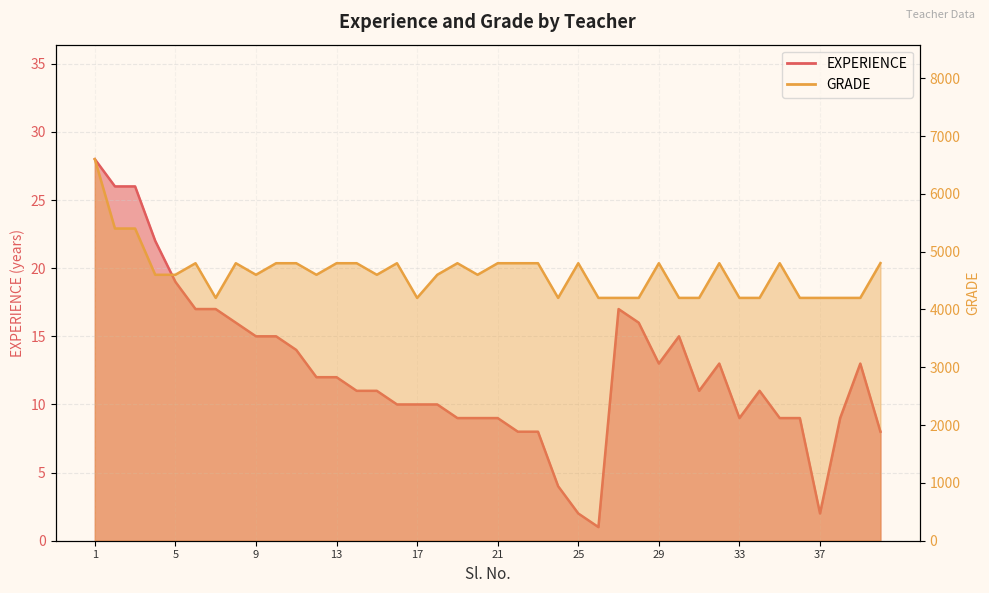

How many lines are shown in the chart?

2